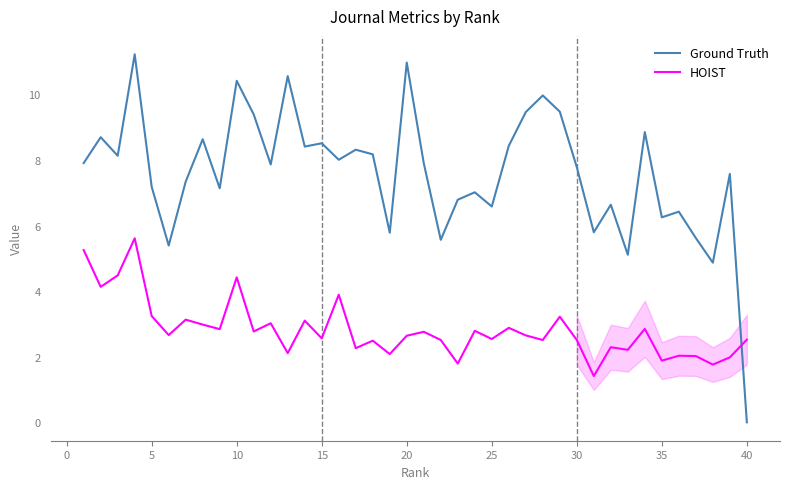

After their last crossing, which series has the higher values: Ground Truth or HOIST?

HOIST